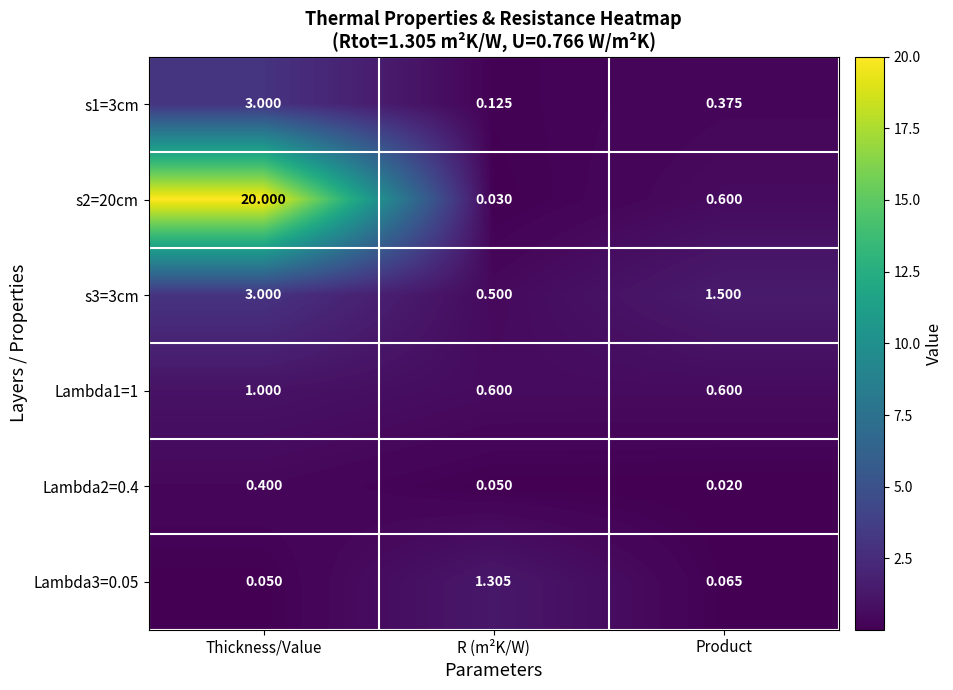

Which category has the highest value in the Lambda2=0.4 series?

Thickness/Value